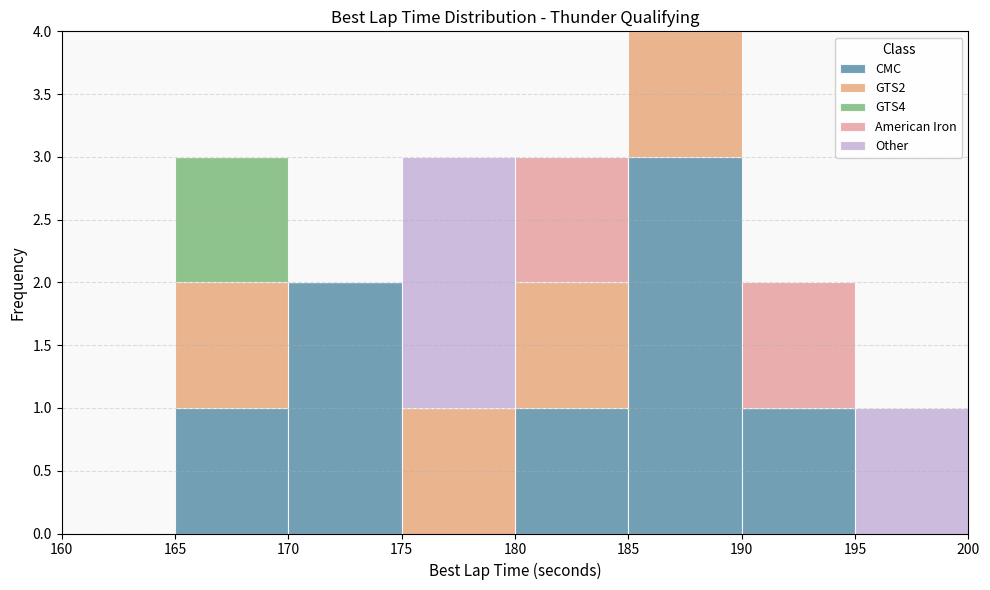

Reading left to right, list every stacked bar in this chart as the range it spans on the x-axis followed by its total height. The values are not printed on the chart, so give them approximately, as read against the axis.

160 to 165: 0
165 to 170: 3
170 to 175: 2
175 to 180: 3
180 to 185: 3
185 to 190: 4
190 to 195: 2
195 to 200: 1